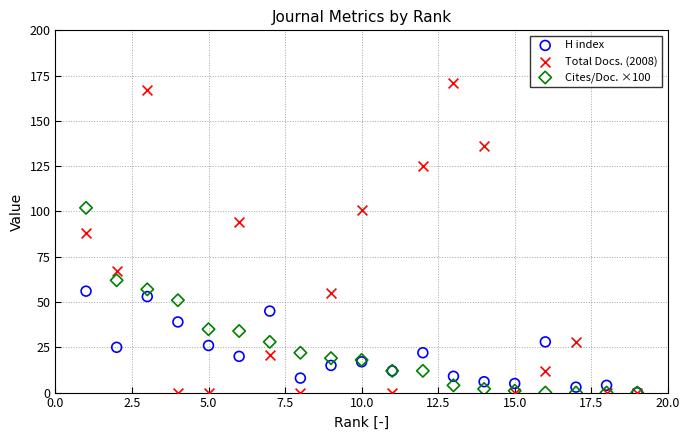

Across all series, what Y value is closest to 85?

88.0